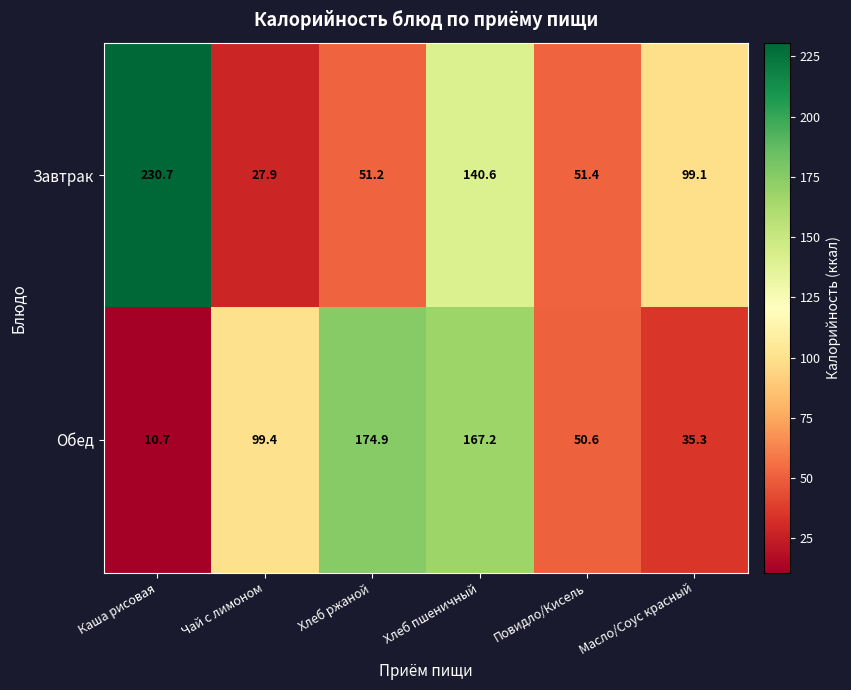

Rank the series at Повидло/Кисель from highest to lowest value.

Завтрак, Обед